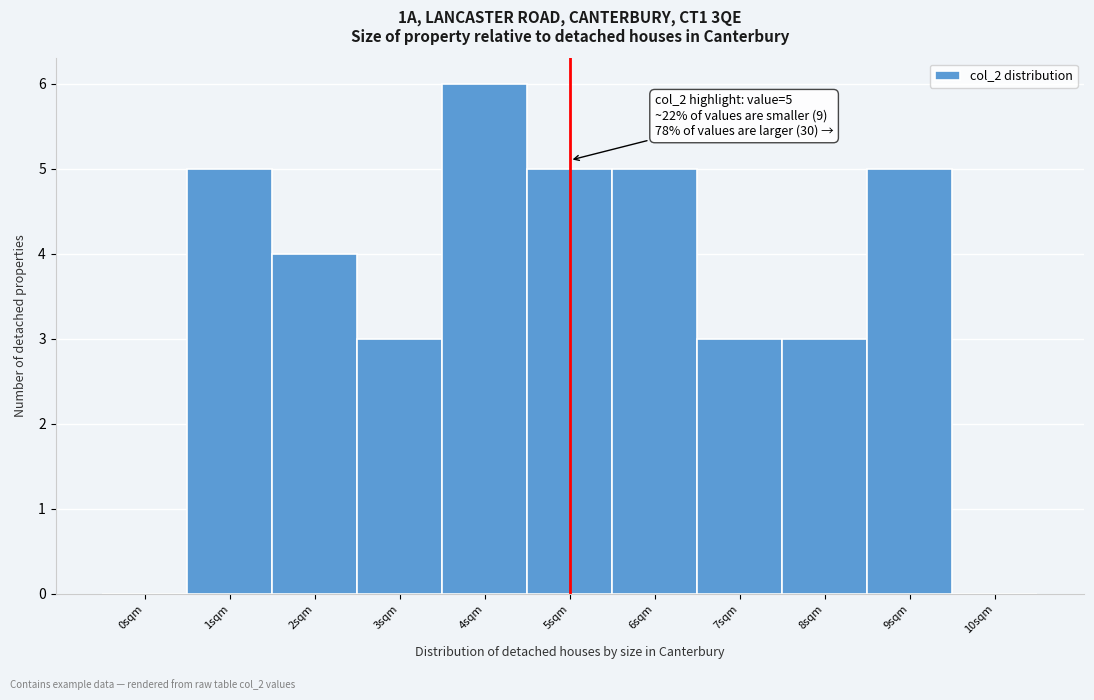

Reading right to left, what are all the values shown in this chart?

10sqm=0	9sqm=5	8sqm=3	7sqm=3	6sqm=5	5sqm=5	4sqm=6	3sqm=3	2sqm=4	1sqm=5	0sqm=0